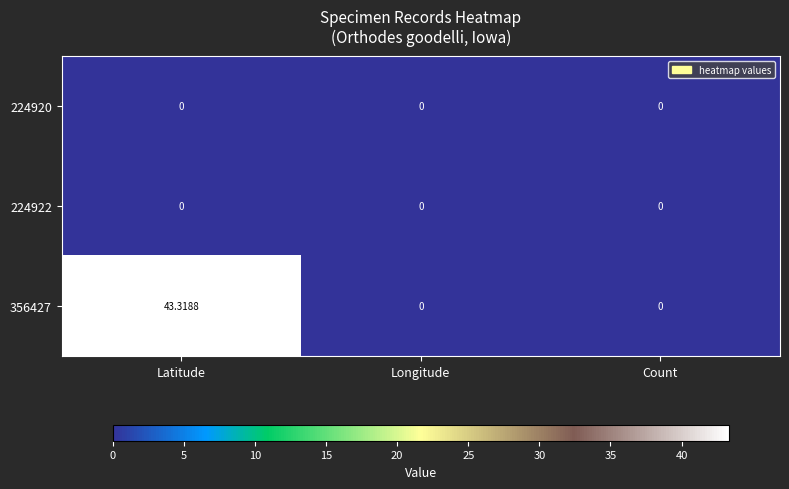

At which category is the sum across all series the highest?

Latitude